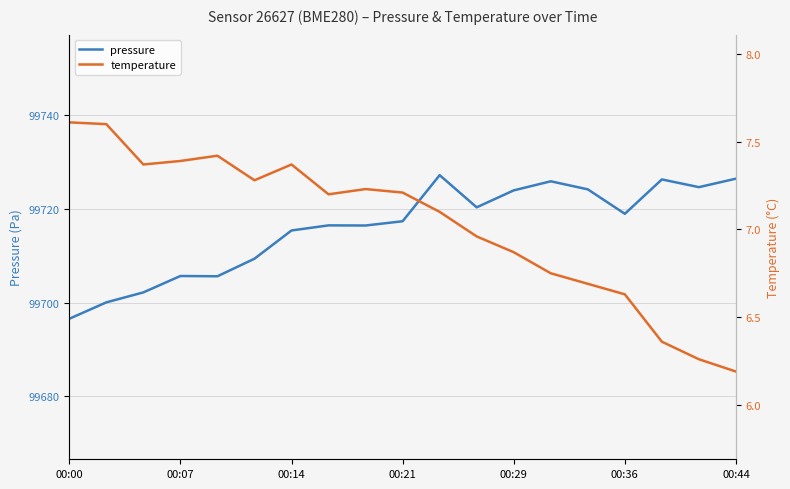

True or false: pressure and temperature intersect in this chart.

False